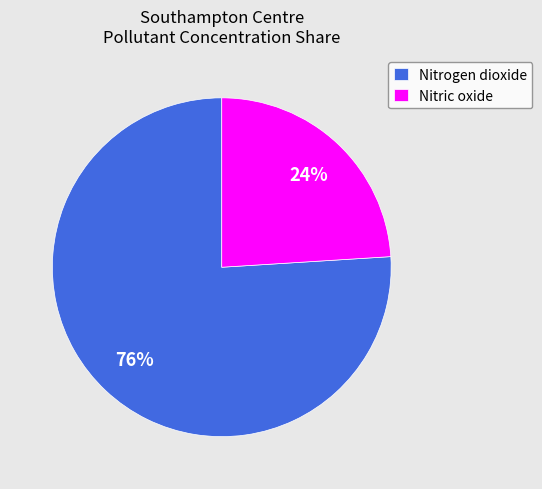

Which category accounts for the majority?

Nitrogen dioxide